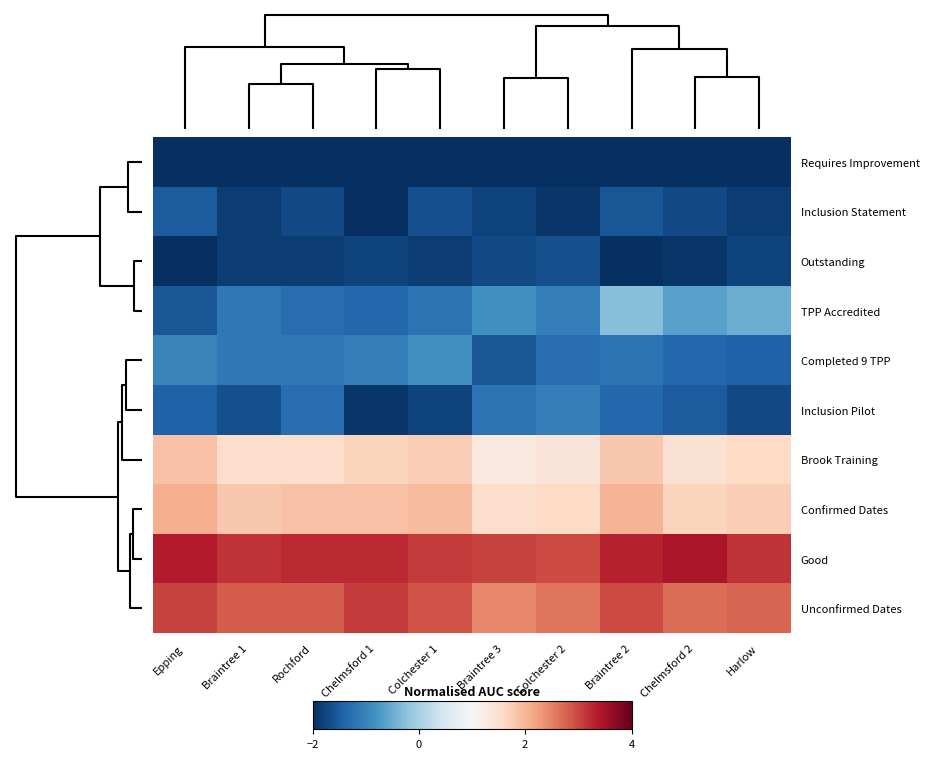

What is the maximum value shown in the chart?

3.5